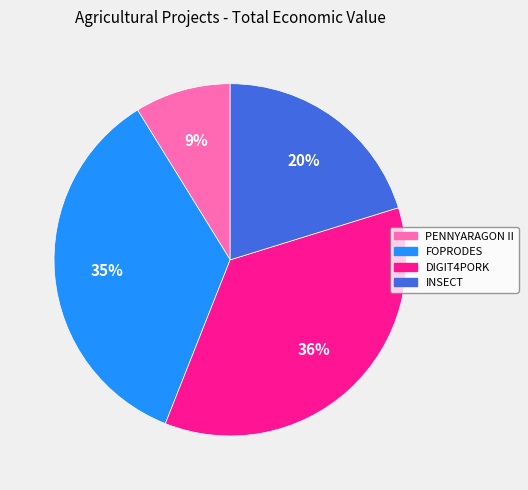

Between FOPRODES and PENNYARAGON II, which is larger?

FOPRODES